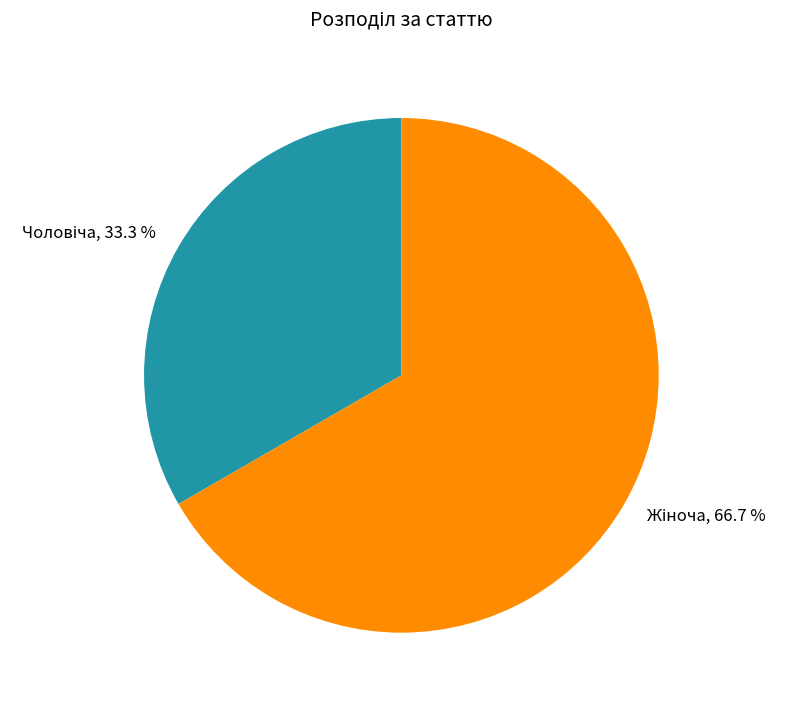

Is there a majority slice in this chart?

Yes